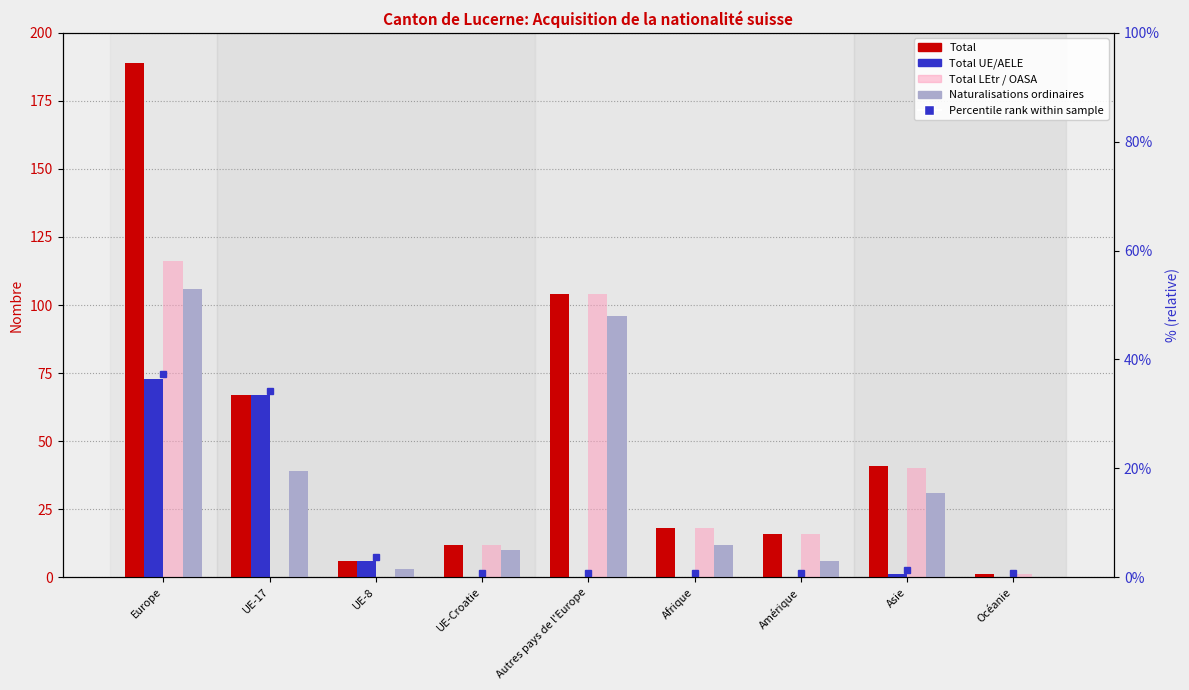

Reading right to left, list all the values displayed in this chart.

Total: Océanie=1	Asie=41	Amérique=16	Afrique=18	Autres pays de l'Europe=104	UE-Croatie=12	UE-8=6	UE-17=67	Europe=189
Total UE/AELE: Océanie=0	Asie=1	Amérique=0	Afrique=0	Autres pays de l'Europe=0	UE-Croatie=0	UE-8=6	UE-17=67	Europe=73
Total LEtr / OASA: Océanie=1	Asie=40	Amérique=16	Afrique=18	Autres pays de l'Europe=104	UE-Croatie=12	UE-8=0	UE-17=0	Europe=116
Naturalisations ordinaires: Océanie=0	Asie=31	Amérique=6	Afrique=12	Autres pays de l'Europe=96	UE-Croatie=10	UE-8=3	UE-17=39	Europe=106